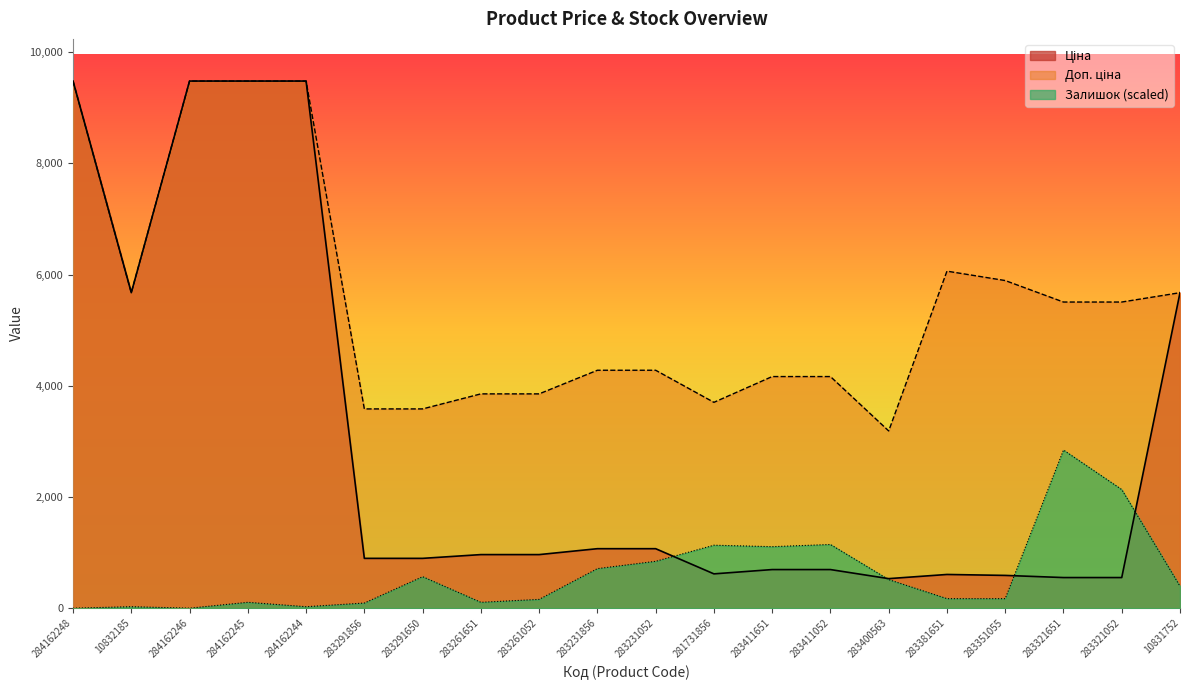

What is the maximum value shown in the chart?

9480.1